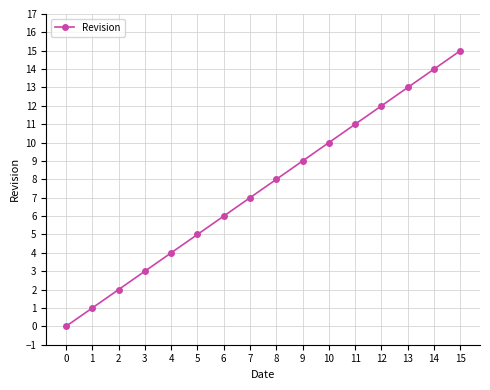

List the labels in order of value, largest first.

15, 14, 13, 12, 11, 10, 9, 8, 7, 6, 5, 4, 3, 2, 1, 0